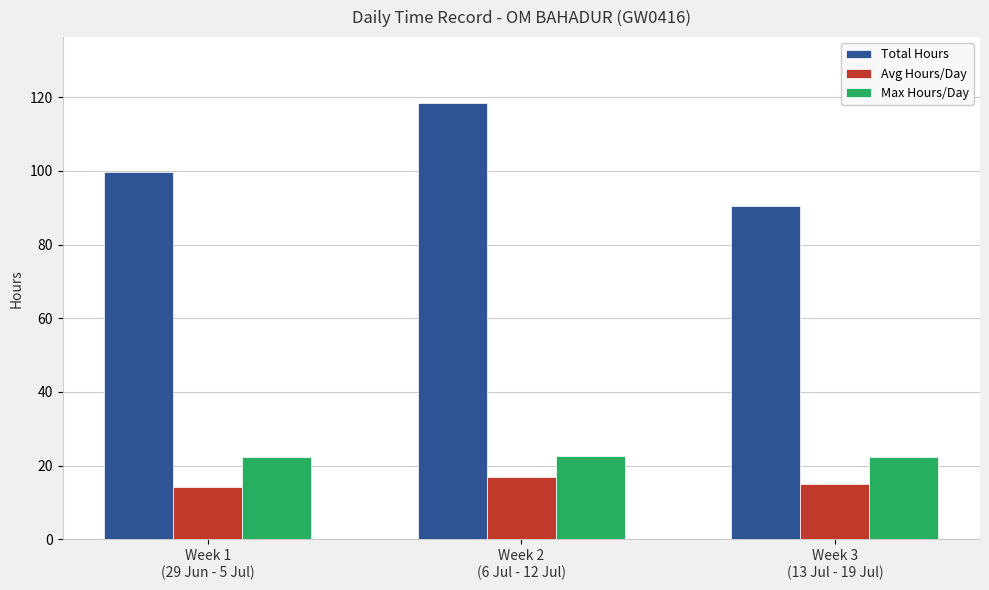

Which label corresponds to the largest value in the chart?

Week 2
(6 Jul - 12 Jul)